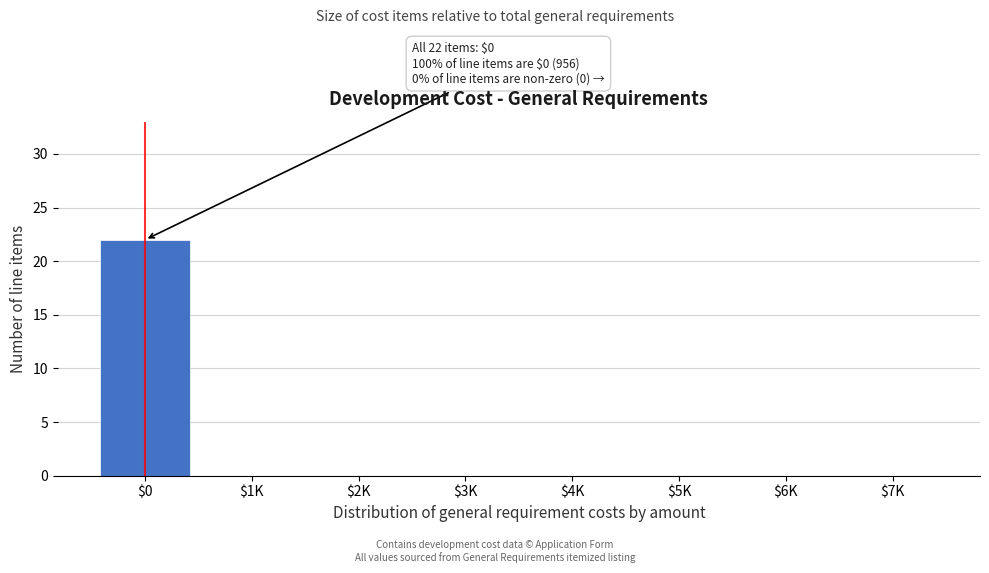

Is it true that the value at $6K is 0?

True